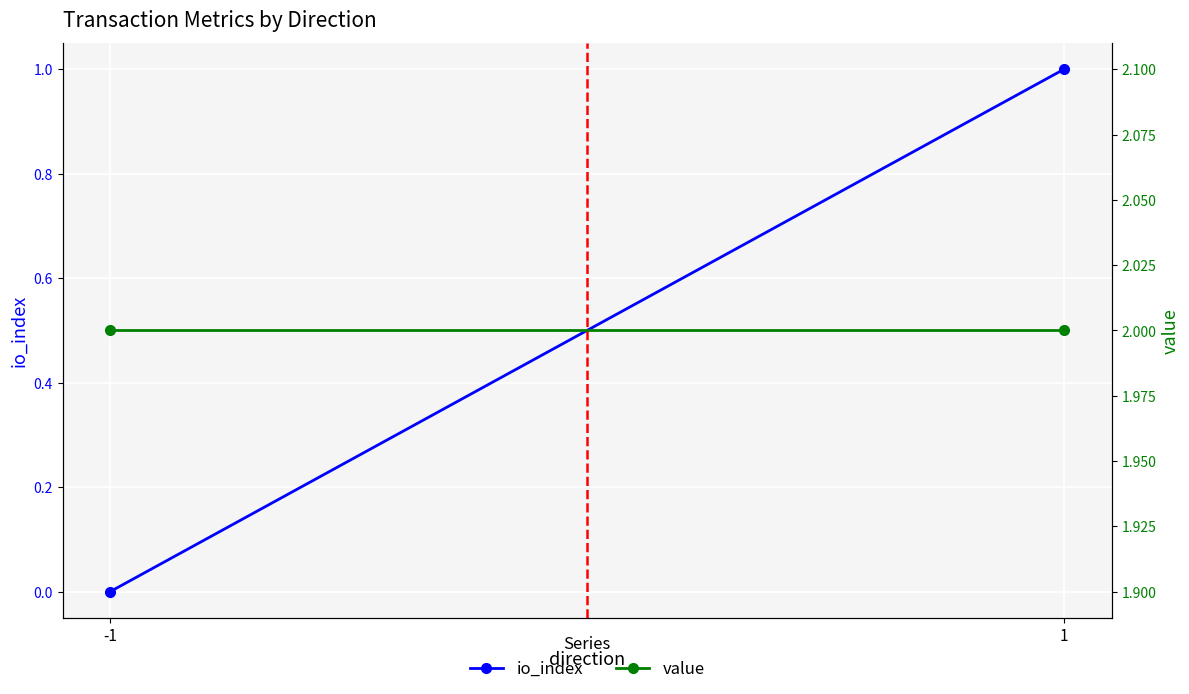

Which series changed the most between -1 and 1?

io_index